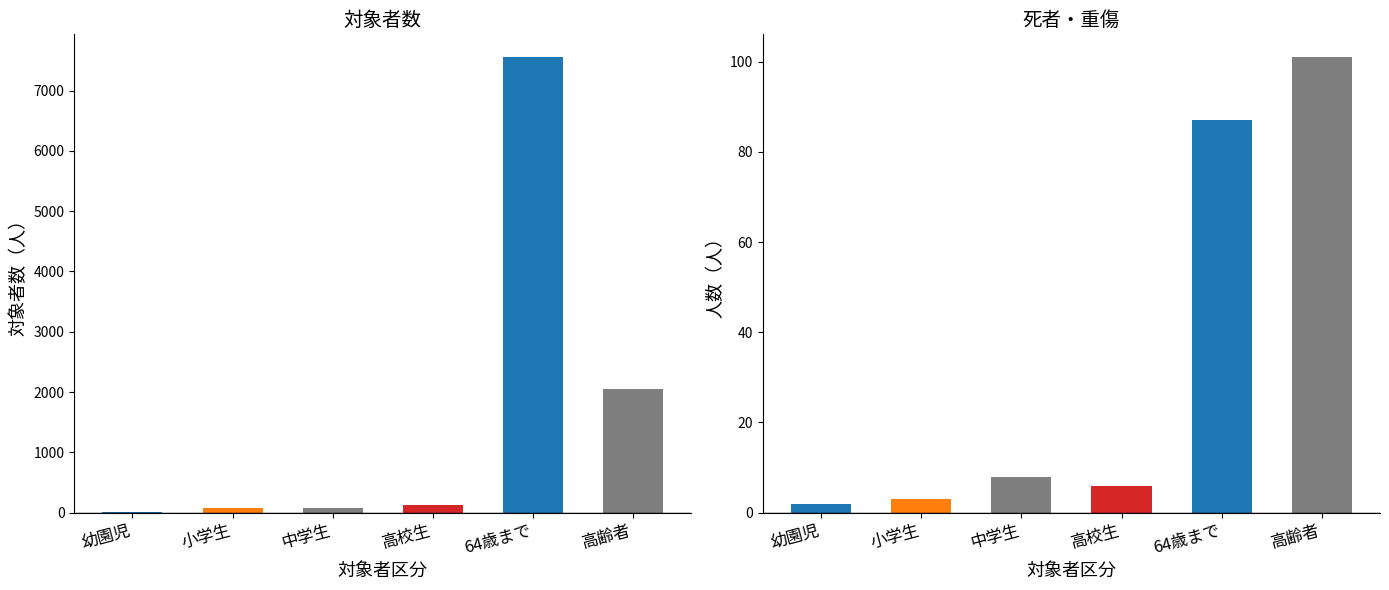

Between 高校生 and 64歳まで, which is larger?

64歳まで